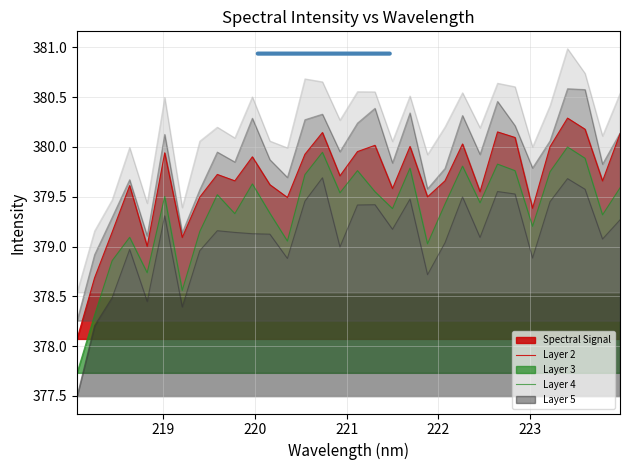

Rank the categories by value from lowest to highest.

218.0596, 218.2508, 219.2067, 218.8244, 218.442, 221.8812, 220.3533, 218.6332, 219.3979, 223.0264, 223.7895, 219.7801, 220.1623, 221.4993, 222.0721, 222.4538, 219.0156, 219.589, 220.9264, 221.3083, 223.9802, 219.9712, 220.5444, 223.2172, 222.8355, 221.1174, 221.6902, 222.263, 222.6447, 223.5987, 220.7354, 223.408